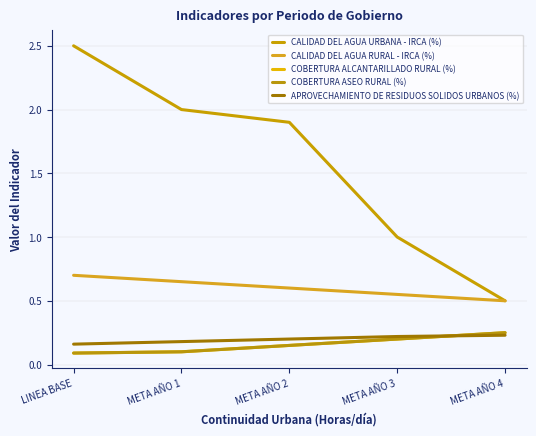

Is this an area chart (filled region under the line)?

No